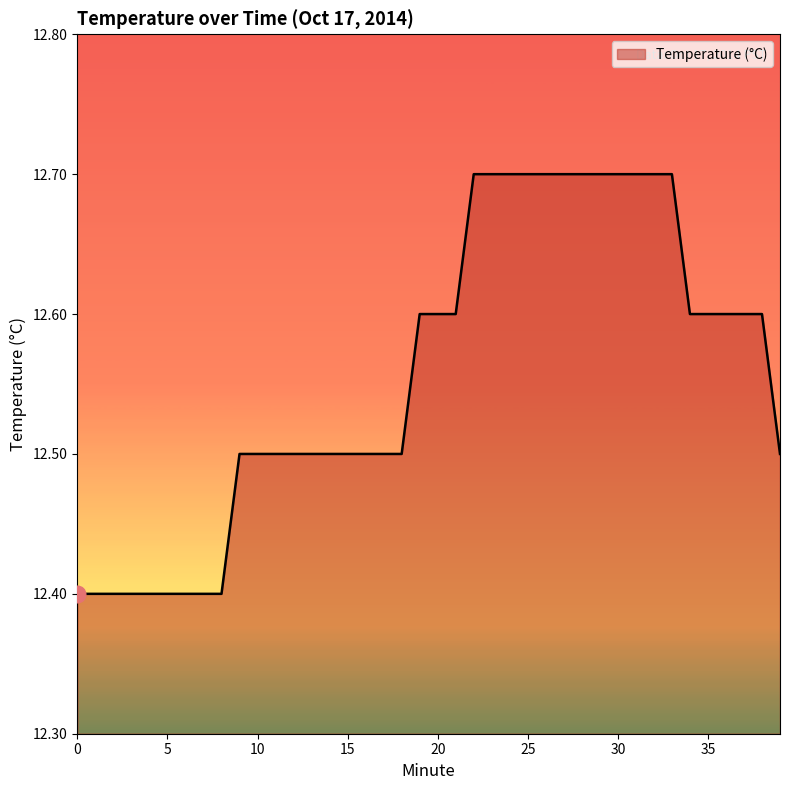

What is the maximum value shown in the chart?

12.7